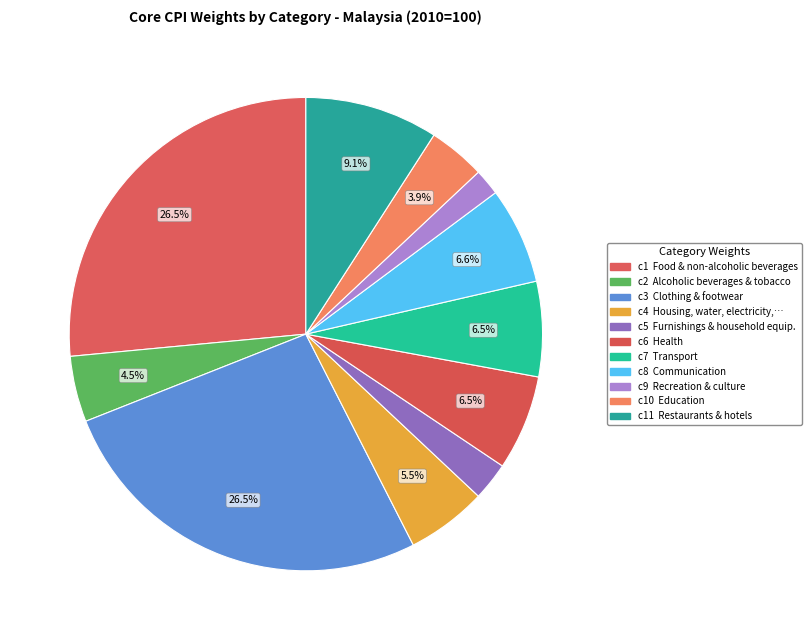

Rank the categories by value from highest to lowest.

Food and non-alcoholic beverages, Clothing and footwear, Restaurants and hotels, Communication, Health, Transport, Housing water electricity gas and other fuels, Alcoholic beverages and tobacco, Education, Furnishings household equipment and routine household maintenance, Recreation services and culture